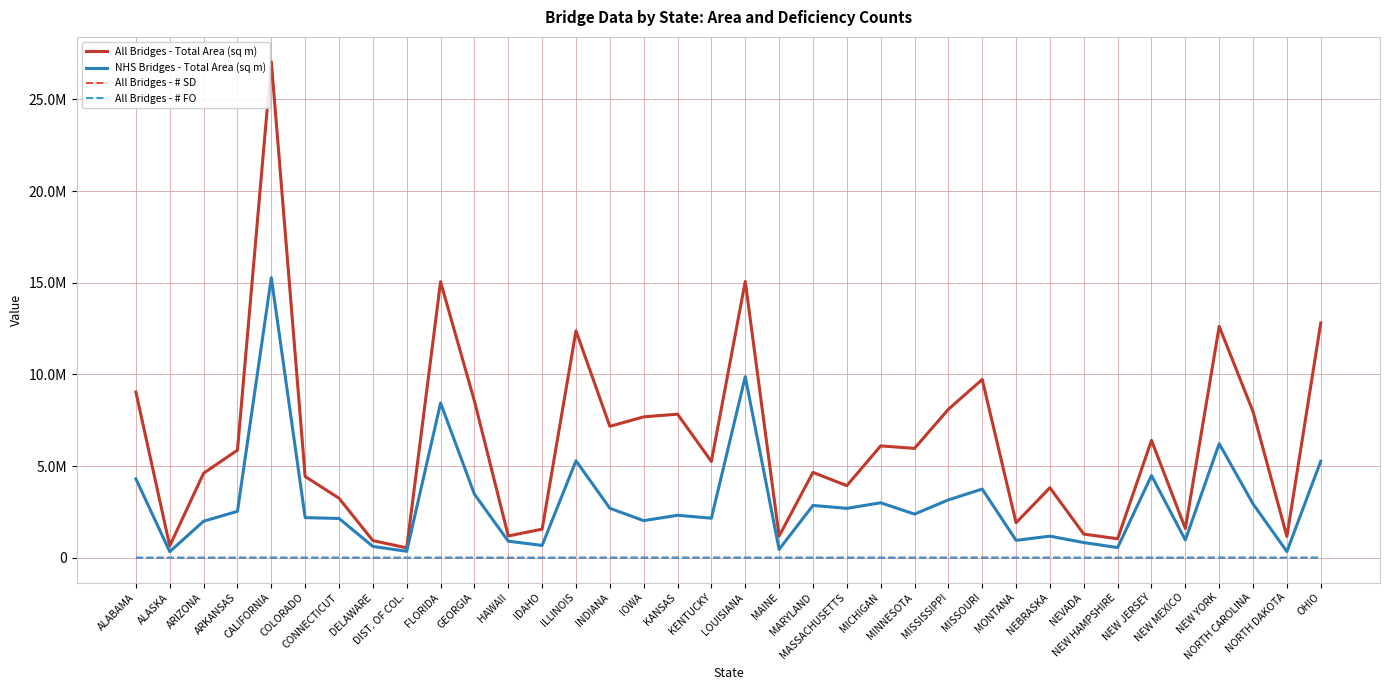

What is the difference between the highest and lowest values at MISSISSIPPI?

8093590.0